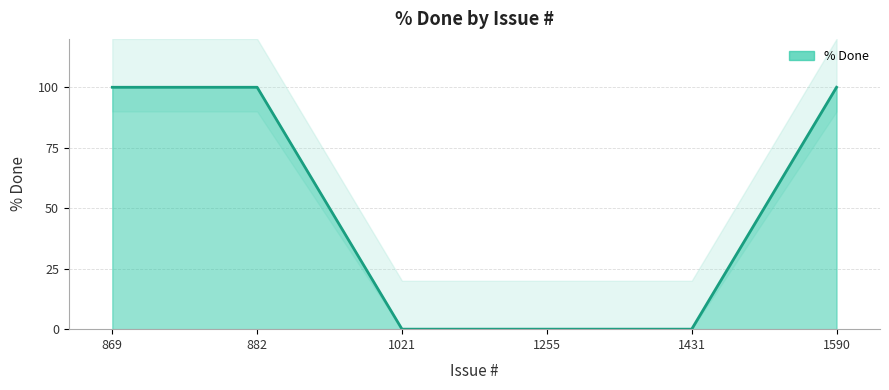

Reading left to right, what are all the values shown in this chart?

869=100	882=100	1021=0	1255=0	1431=0	1590=100